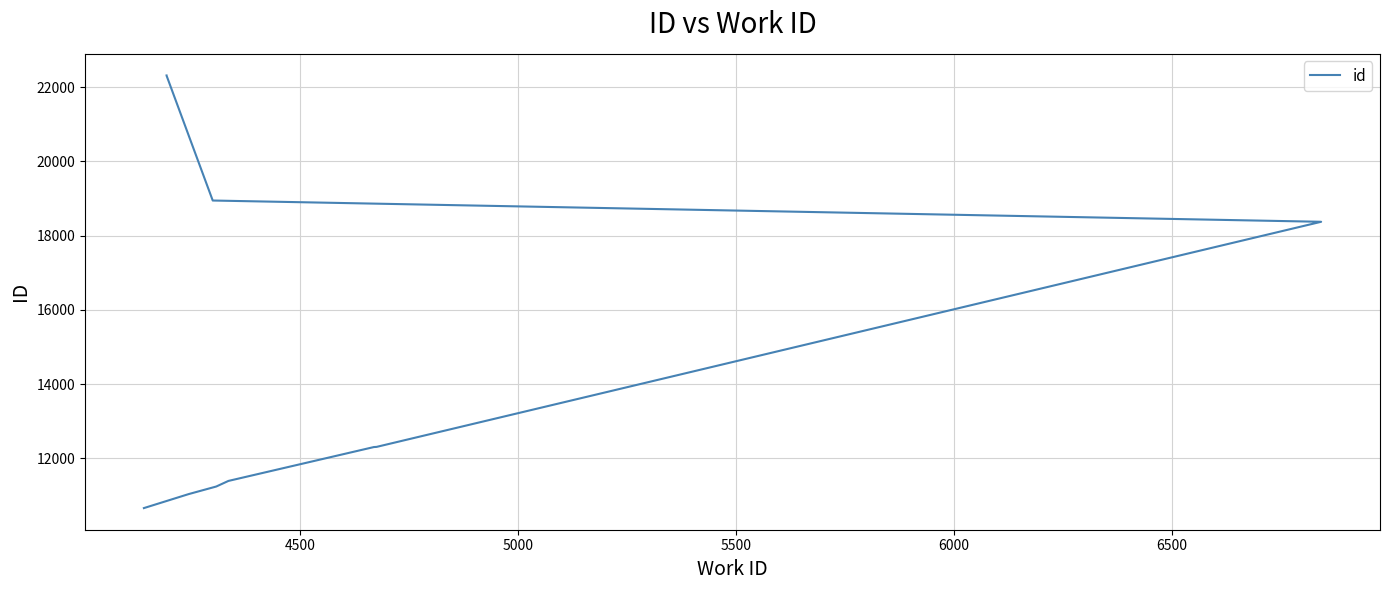

The chart shows a value of 9840 at 7000. True or false?

False